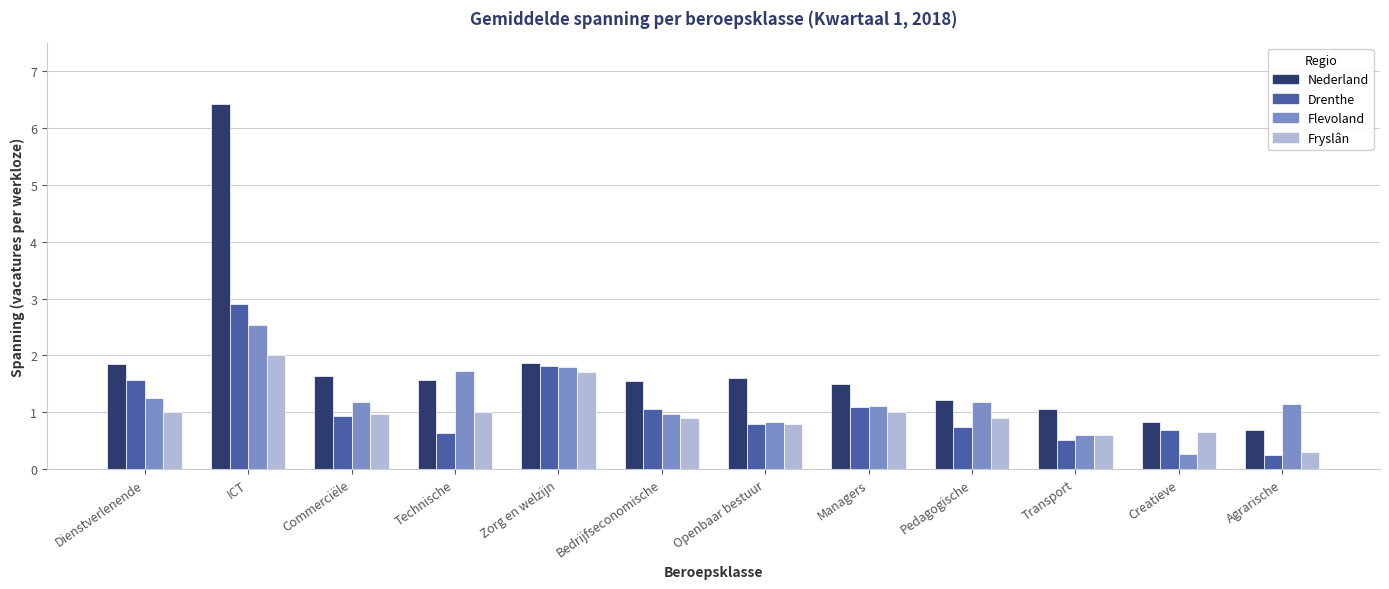

Which series has the largest total across all categories?

Nederland